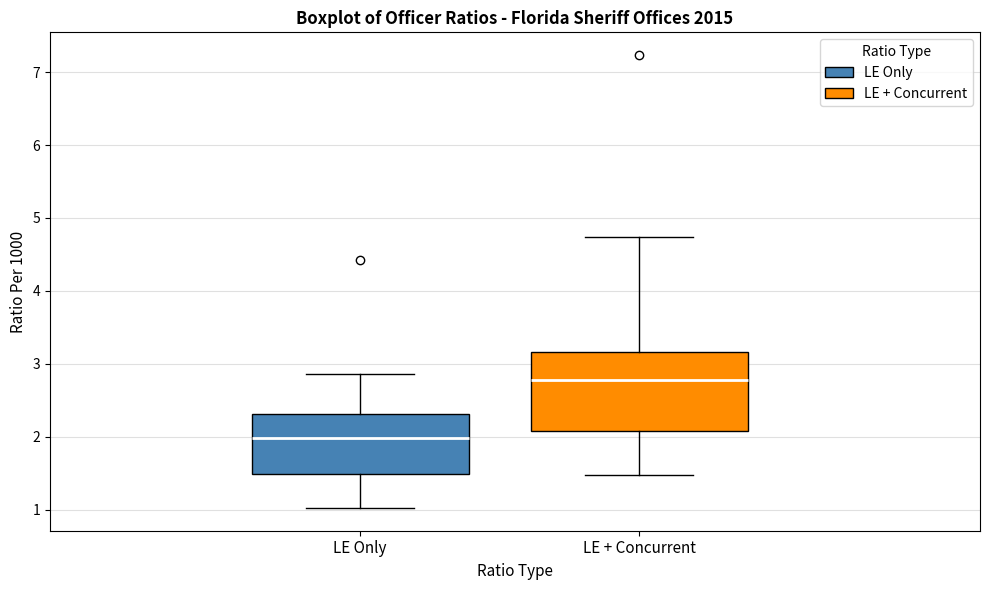

Which box's median line is the lowest?

LE Only